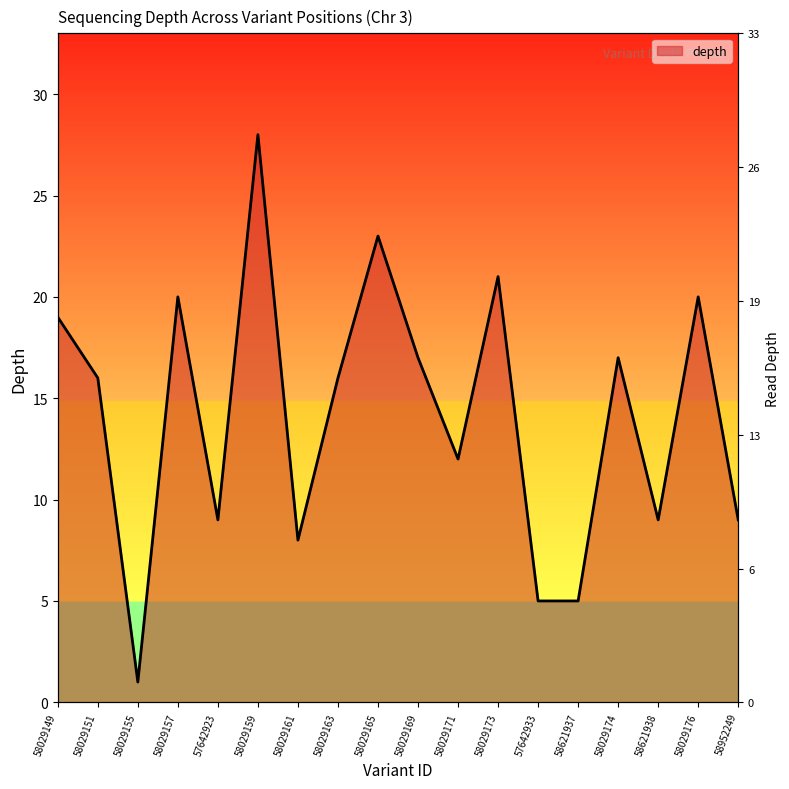

Reading left to right, transcribe all the data shown in this chart.

58029149=19	58029151=16	58029155=1	58029157=20	57642923=9	58029159=28	58029161=8	58029163=16	58029165=23	58029169=17	58029171=12	58029173=21	57642933=5	58621937=5	58029174=17	58621938=9	58029176=20	58952249=9